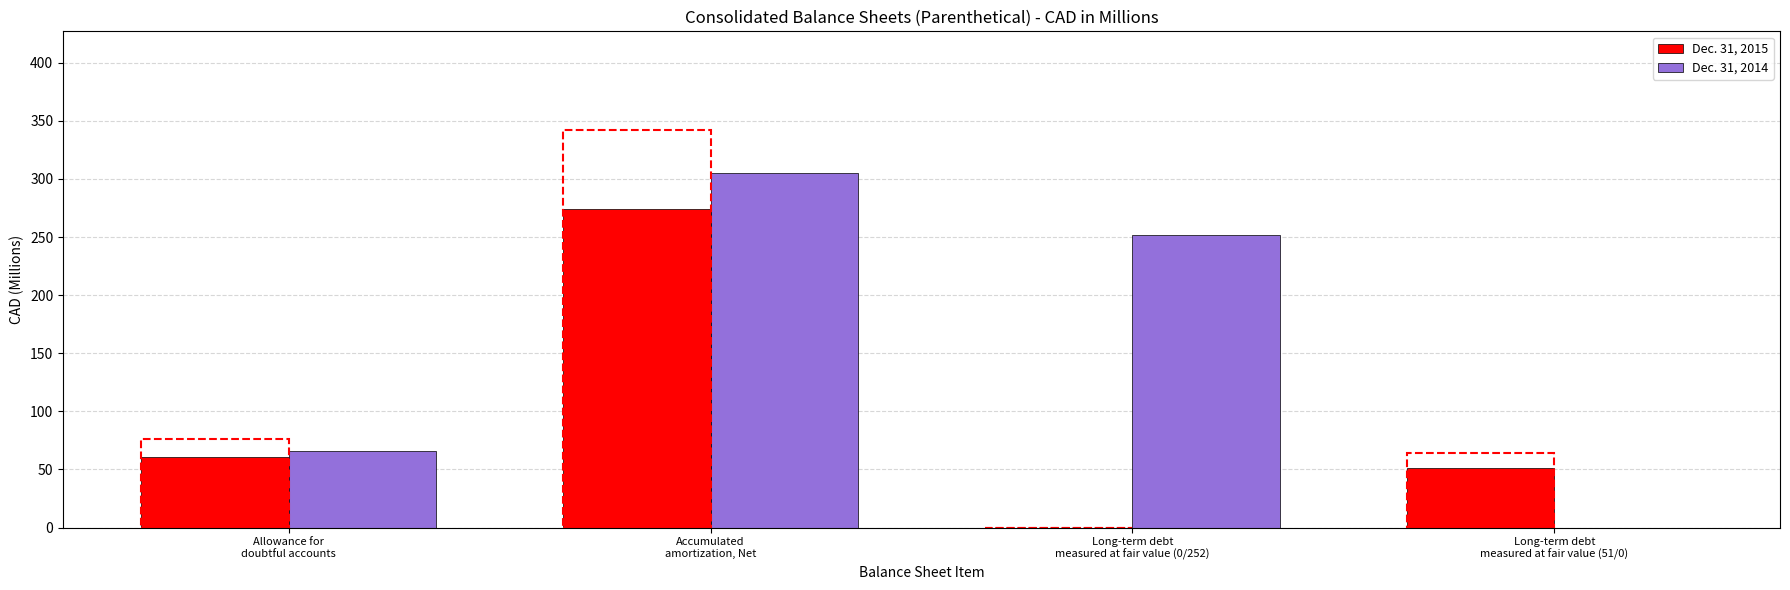

Reading right to left, extract all data points from this chart.

Dec. 31, 2015: 51	0	274	61
Dec. 31, 2014: 0	252	305	66